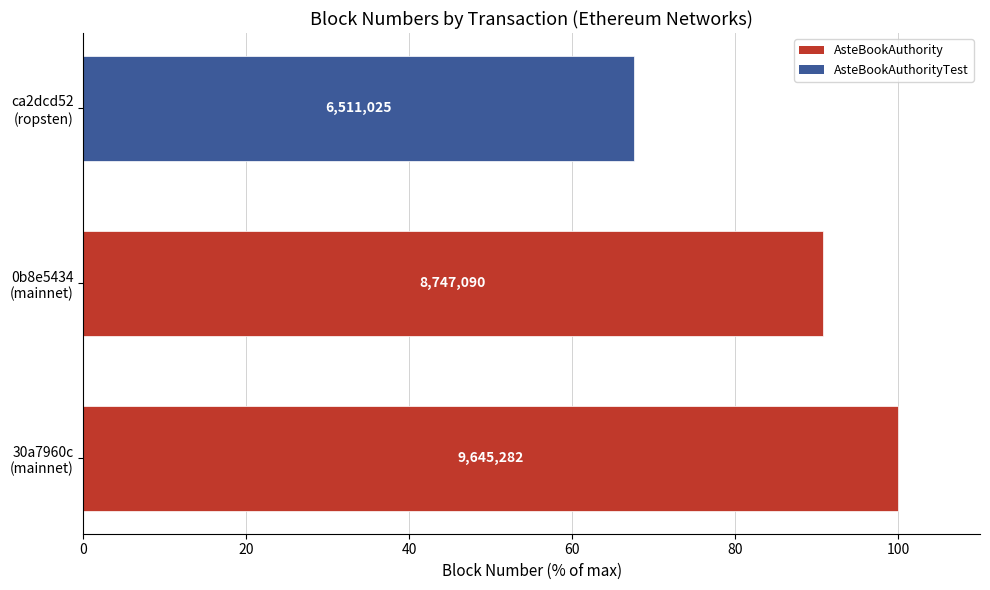

The chart shows a value of 140.3 at 30a7960c
(mainnet). True or false?

False